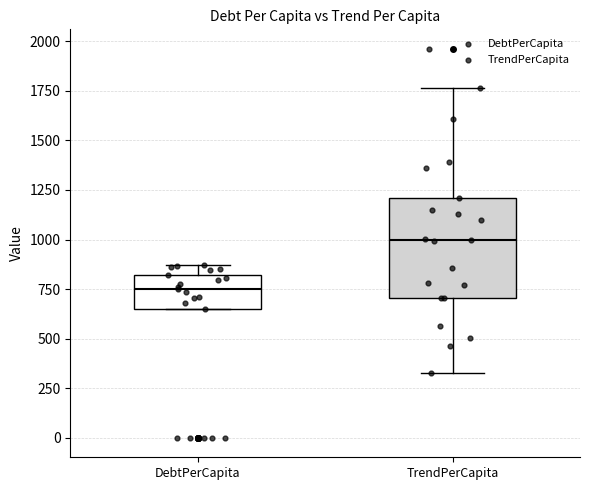

Where is the lower edge of the box for DebtPerCapita on the y-axis? The values are not printed on the chart, so give them approximately, as read against the axis.

650